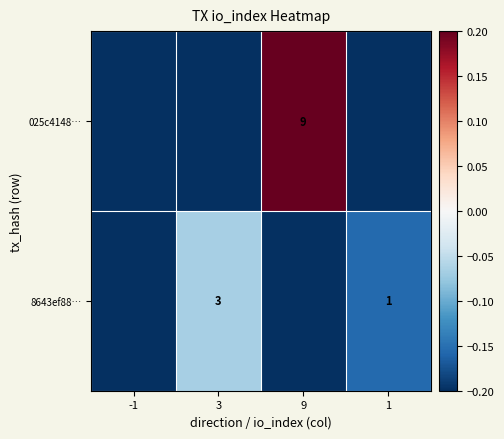

Is the value of 025c4148… at 9 greater than the value of 8643ef88… at 1?

Yes